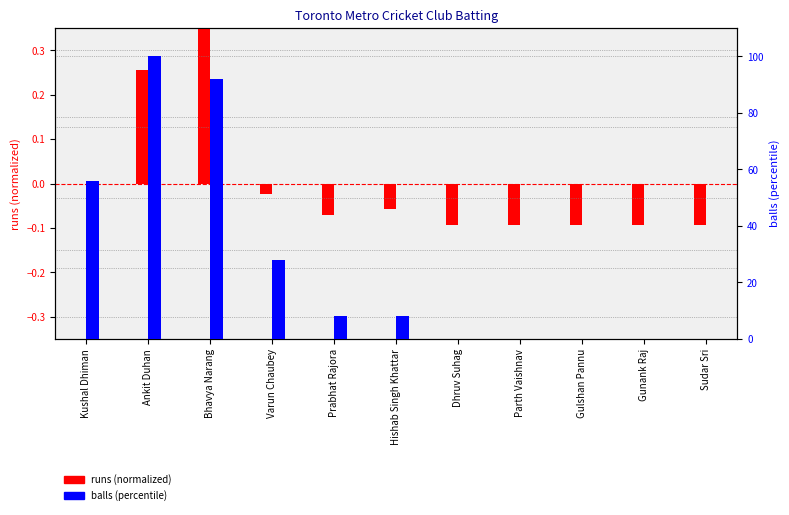

What position from the left is Prabhat Rajora?

5